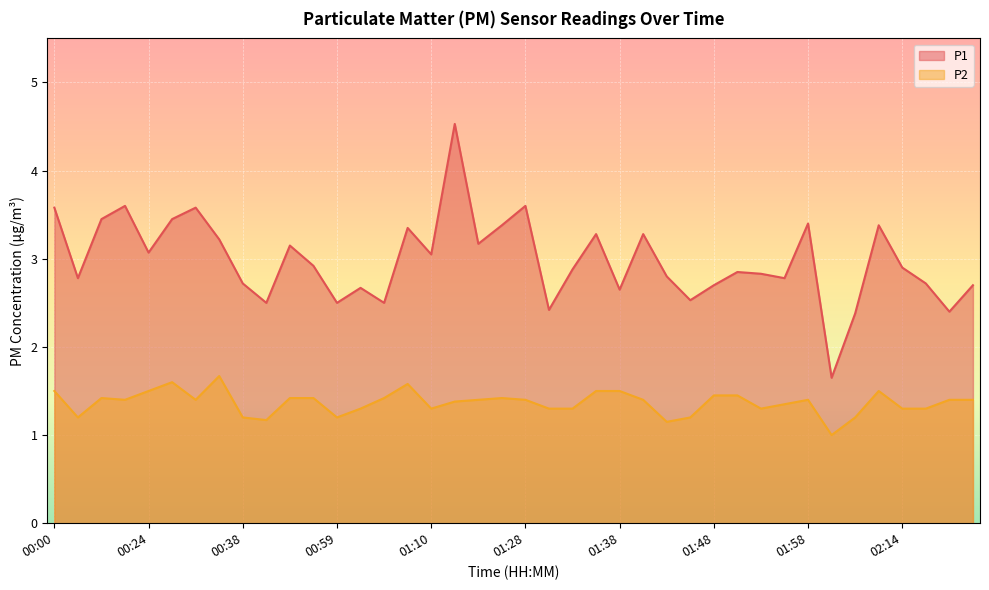

At which category does P2 reach its first local peak?

00:16